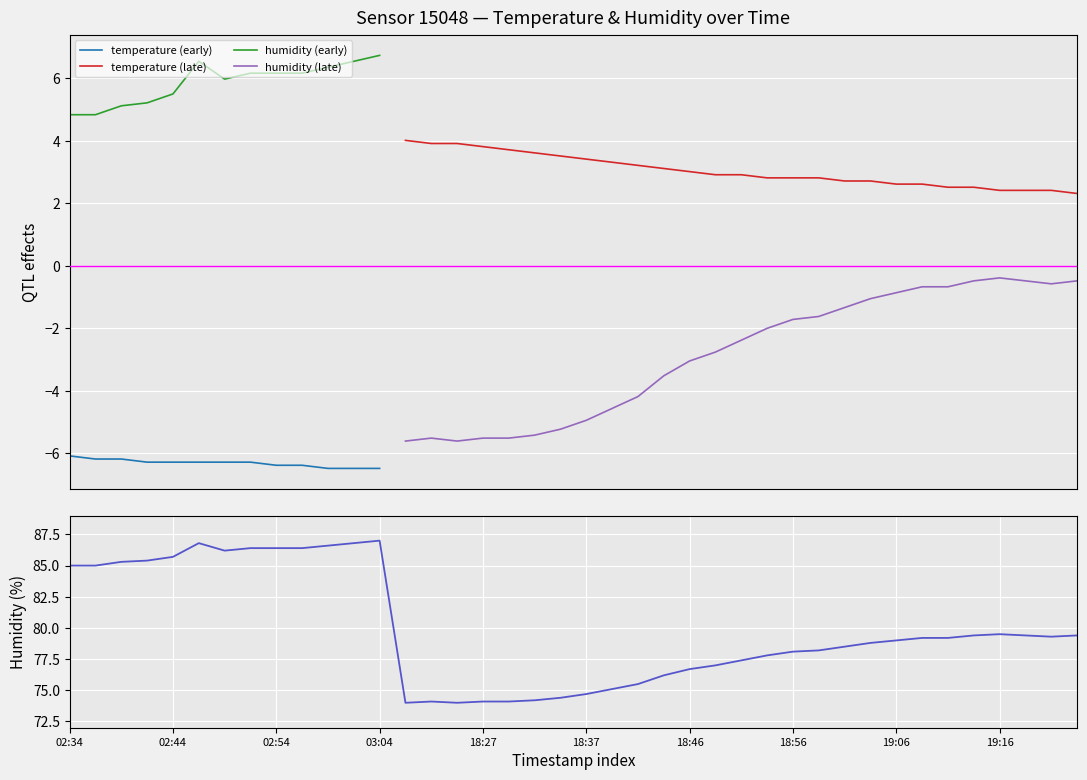

What is the difference between the maximum and minimum values?

13.0